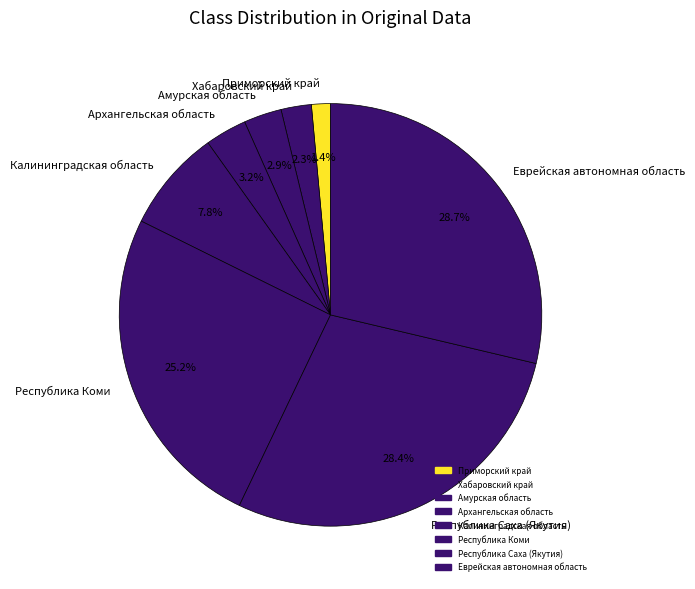

How many segments does this pie chart have?

8